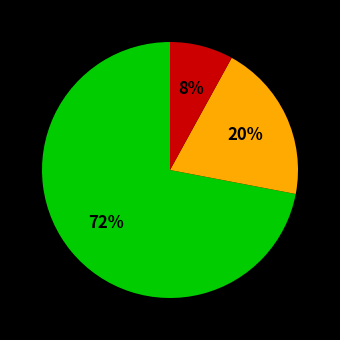

To the nearest percent, what is the average slice percentage?

33%